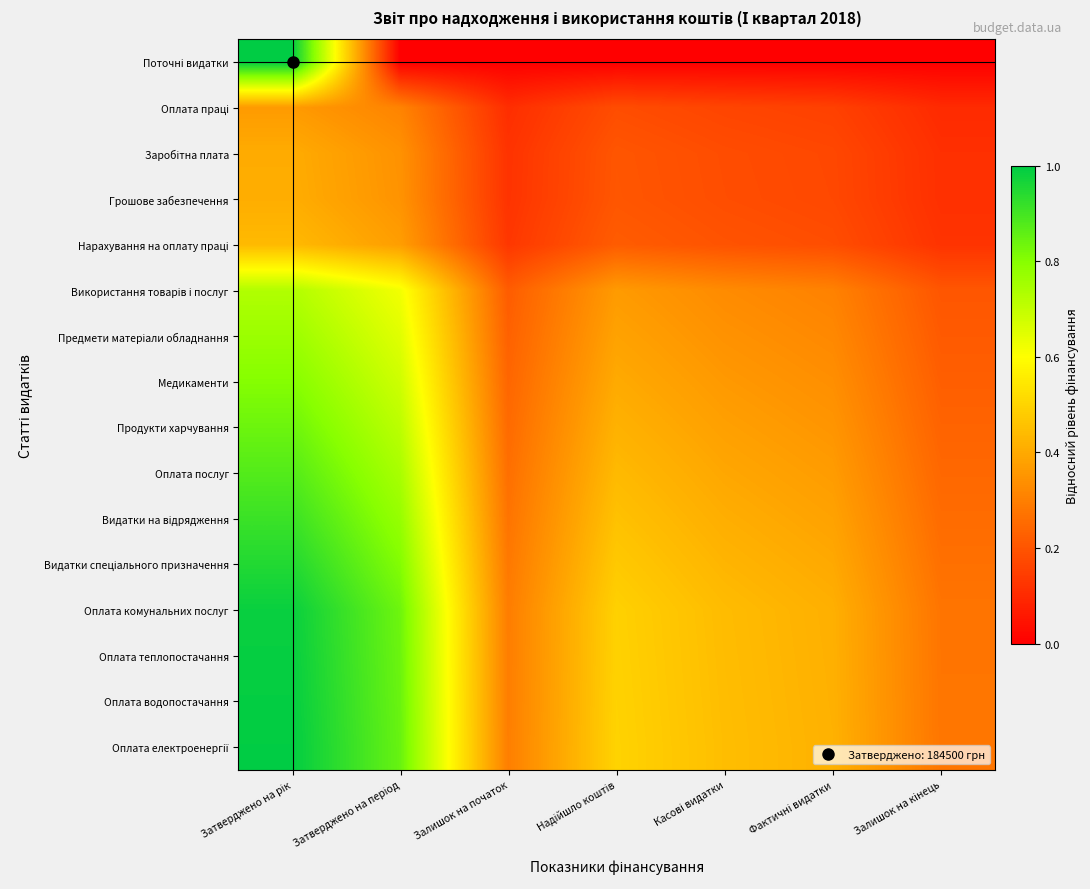

At which category does the chart reach its minimum across all series?

Затверджено на період